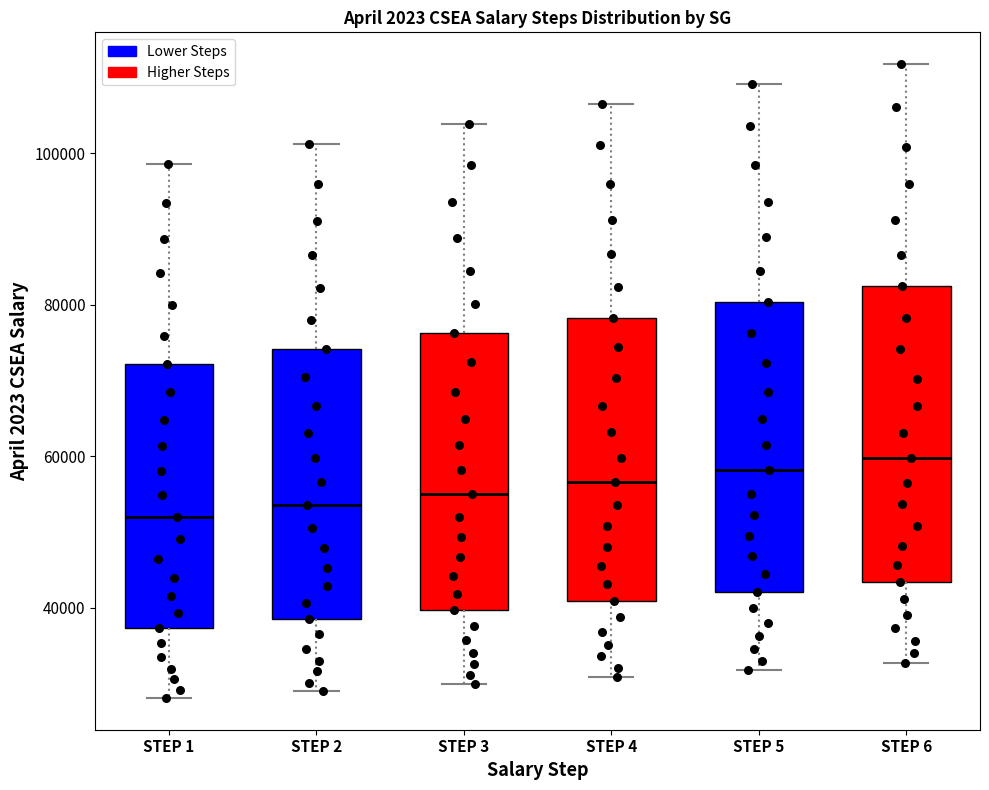

Where does the upper whisker of the box for STEP 6 end on the y-axis? The values are not printed on the chart, so give them approximately, as read against the axis.

112000